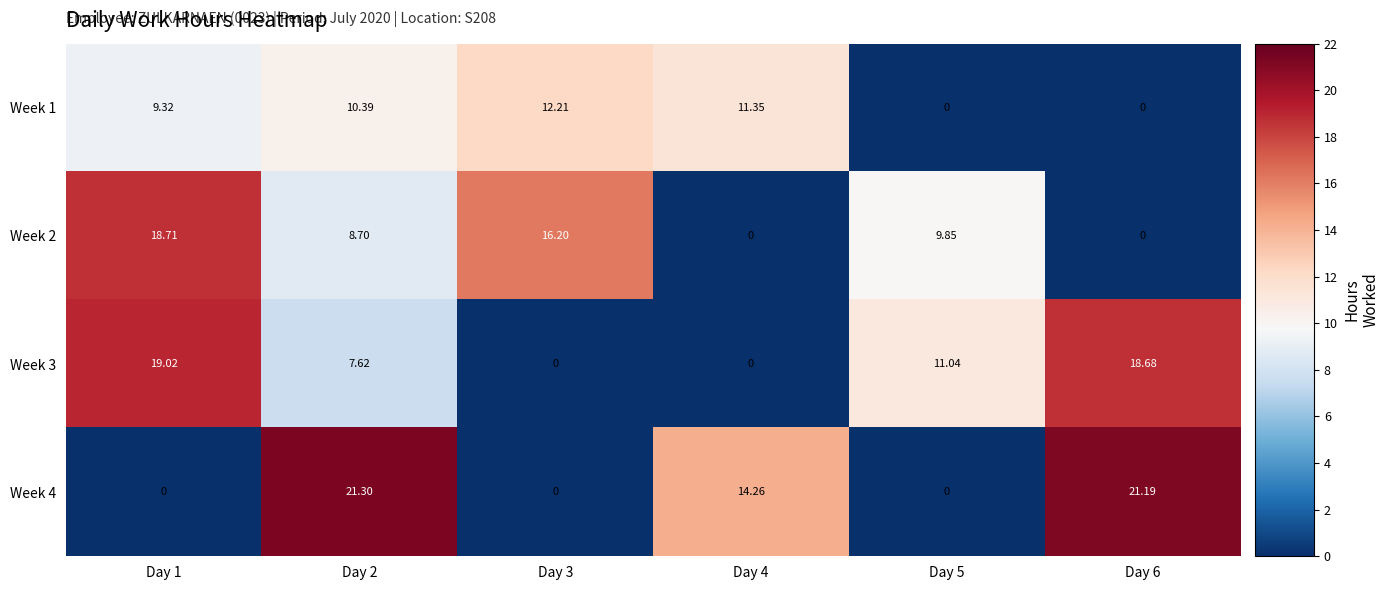

At which category does the chart reach its peak across all series?

Day 2